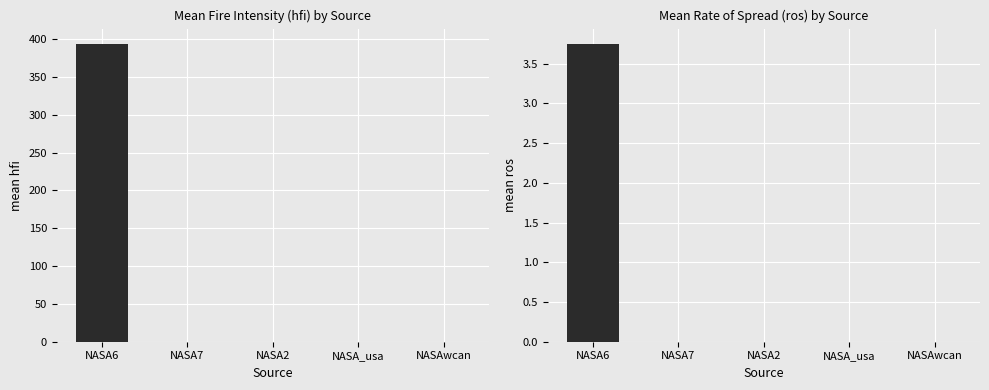

Reading left to right, transcribe all the data shown in this chart.

mean_hfi: 394.3	0.0	0.0	0.0	0.0
mean_ros: 3.8	0.0	0.0	0.0	0.0